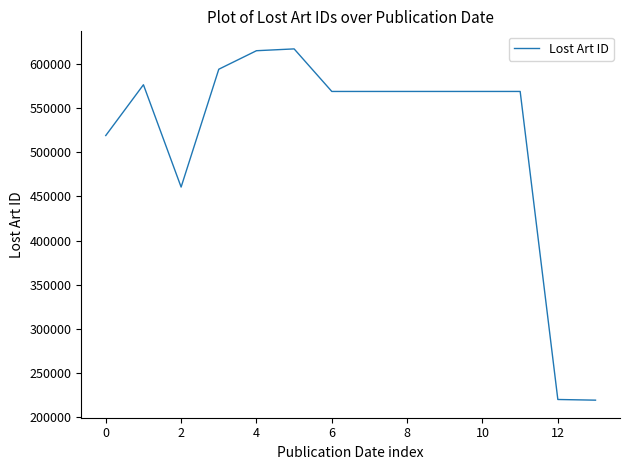

What is the difference between the maximum and minimum values?

398675